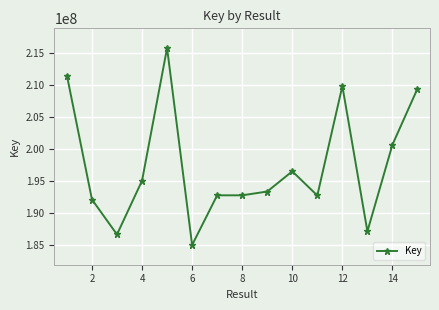

What is the difference between the maximum and minimum values?

30809559